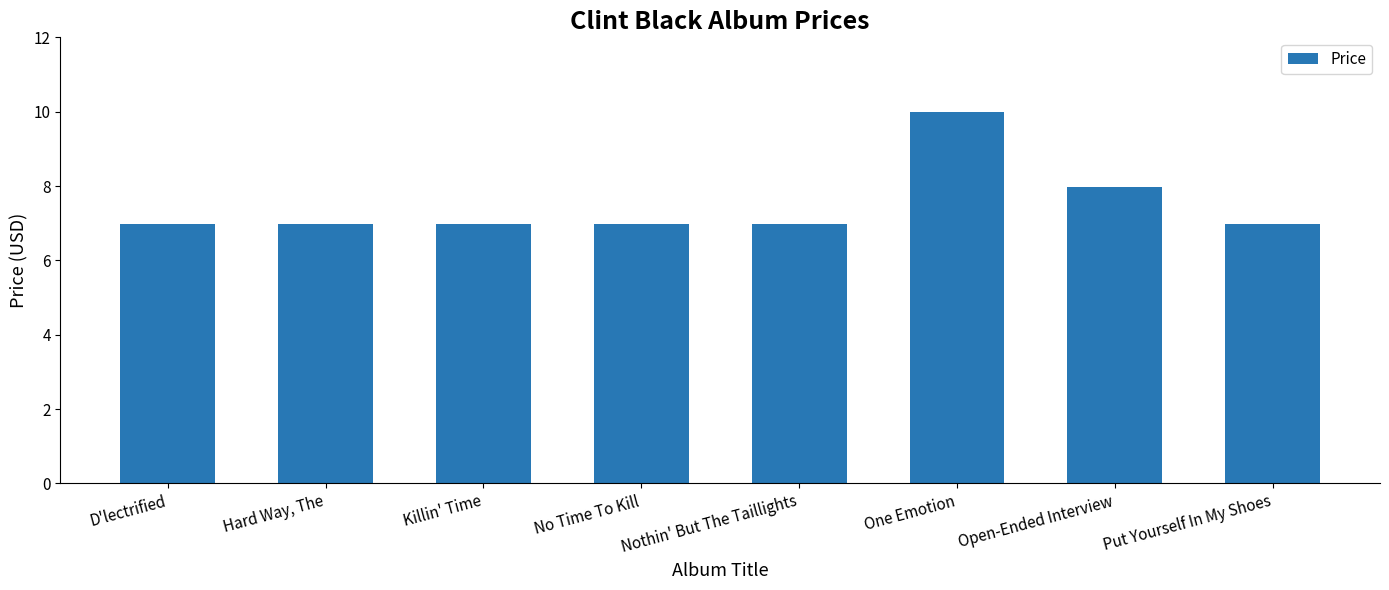

Count the number of data series in this chart.

1